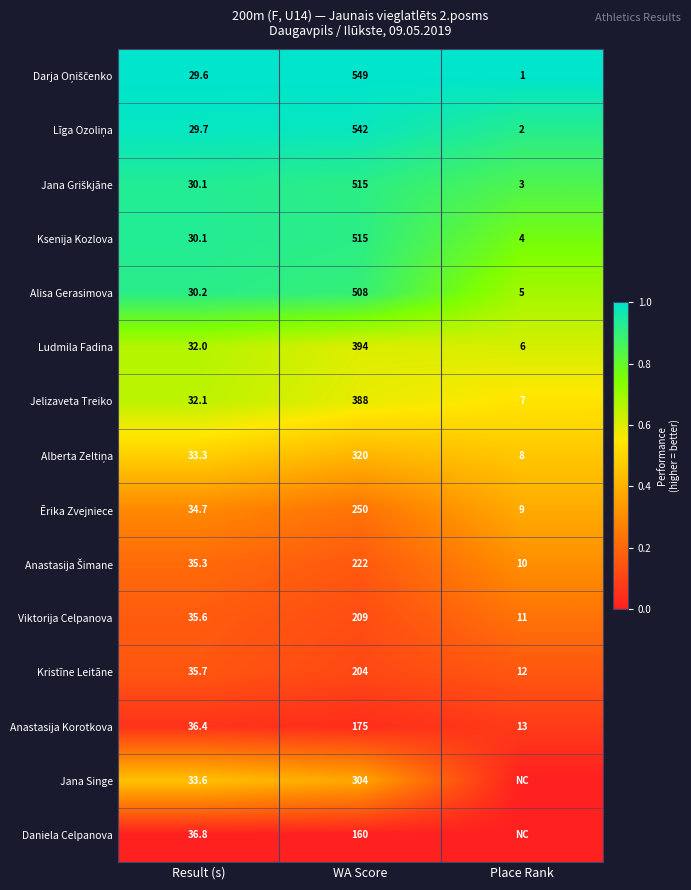

What is the total value across all series at Result (s)?

495.2